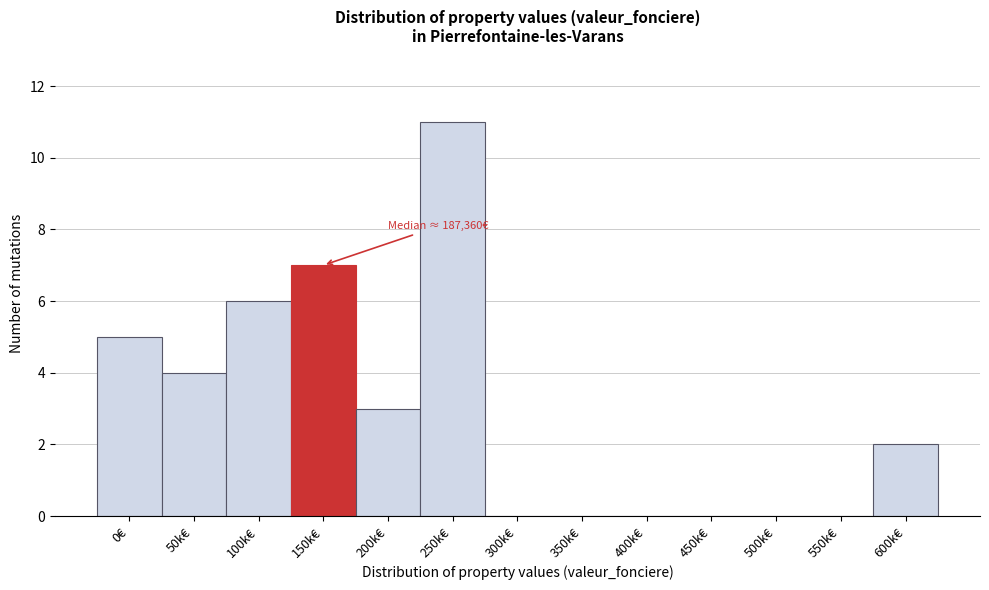

Reading right to left, extract all data points from this chart.

600k€=2	550k€=0	500k€=0	450k€=0	400k€=0	350k€=0	300k€=0	250k€=11	200k€=3	150k€=7	100k€=6	50k€=4	0€=5